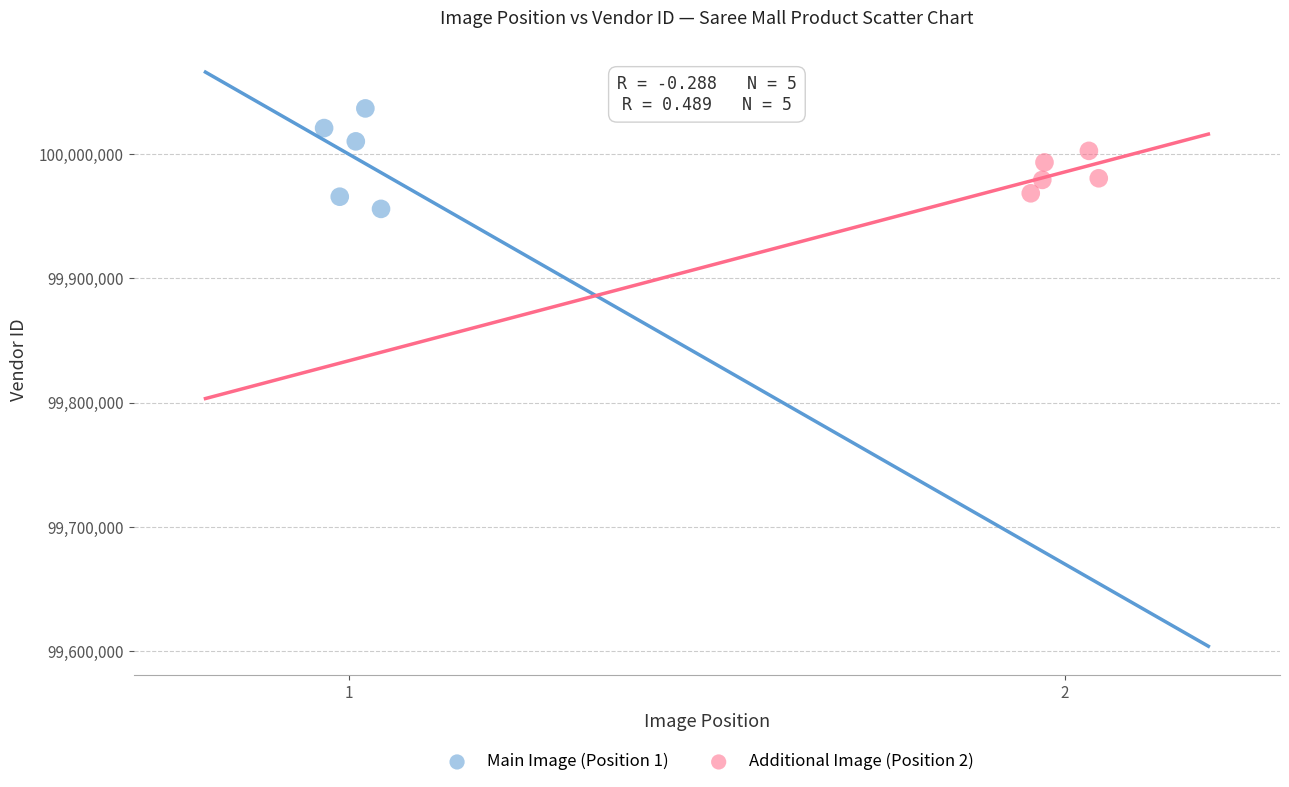

Which series has the largest Y range (max minus min)?

Main Image (Position 1)